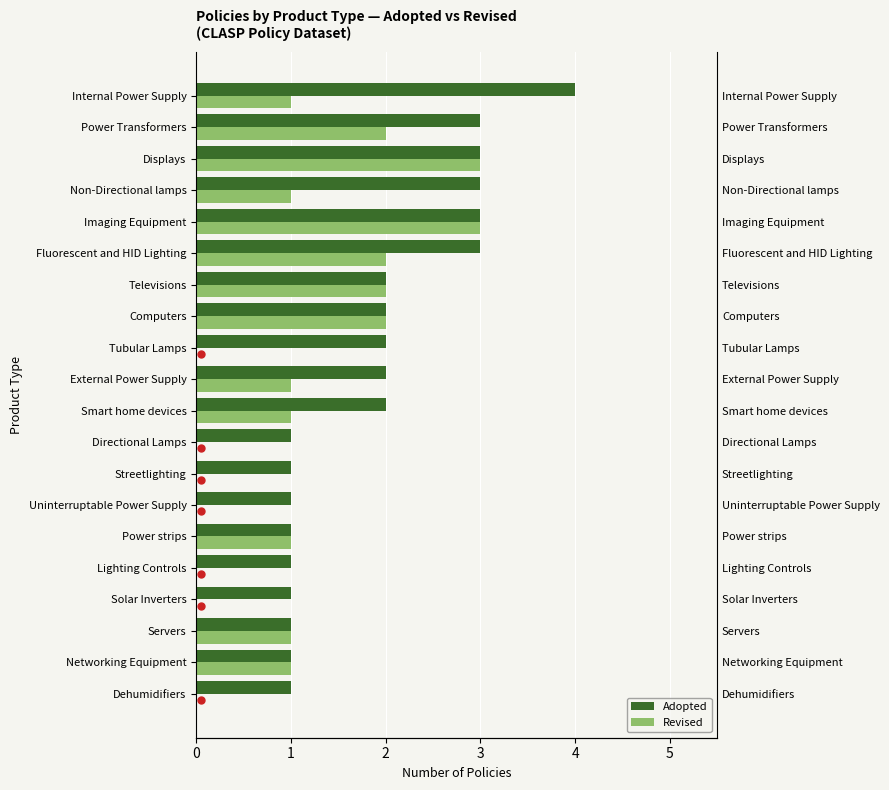

Reading left to right, transcribe all the data shown in this chart.

Adopted: 1	1	1	1	1	1	1	1	1	2	2	2	2	2	3	3	3	3	3	4
Revised: 0	1	1	0	0	1	0	0	0	1	1	0	2	2	2	3	1	3	2	1